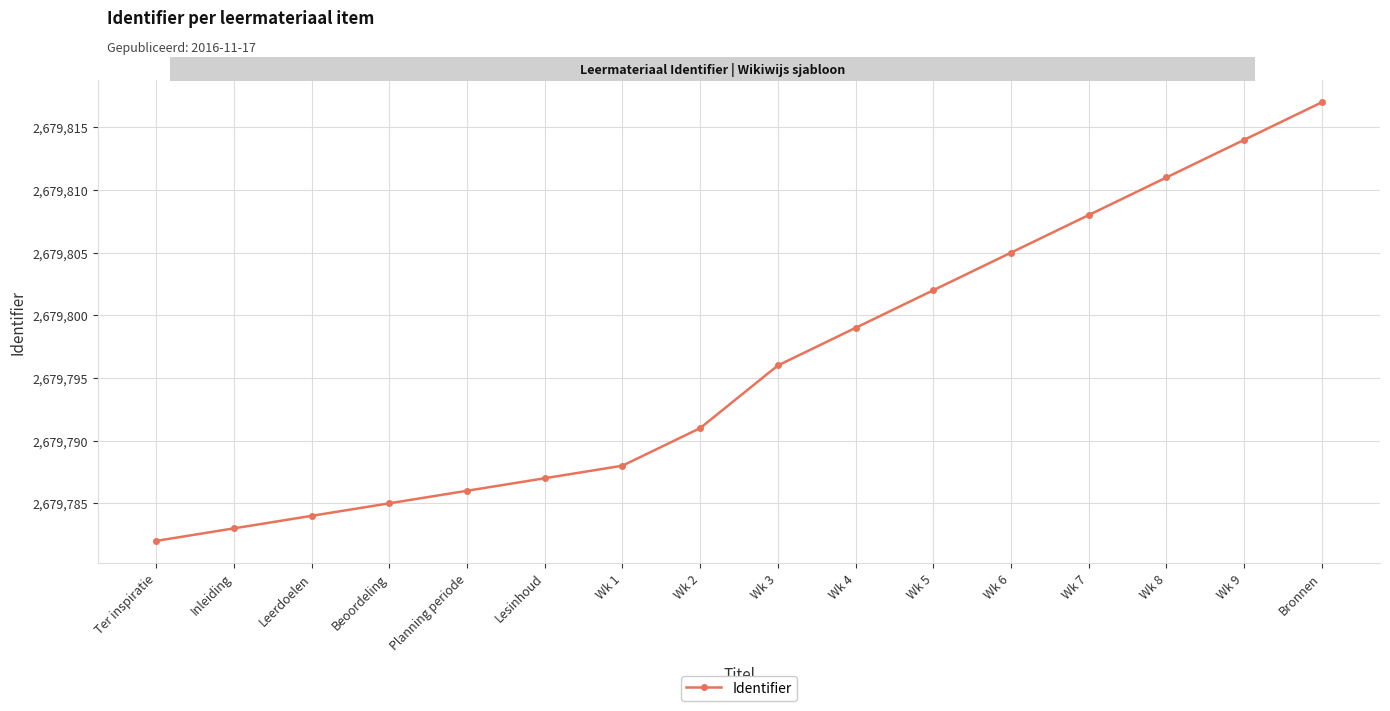

At which label is the value closest to 2679799?

Wk 4